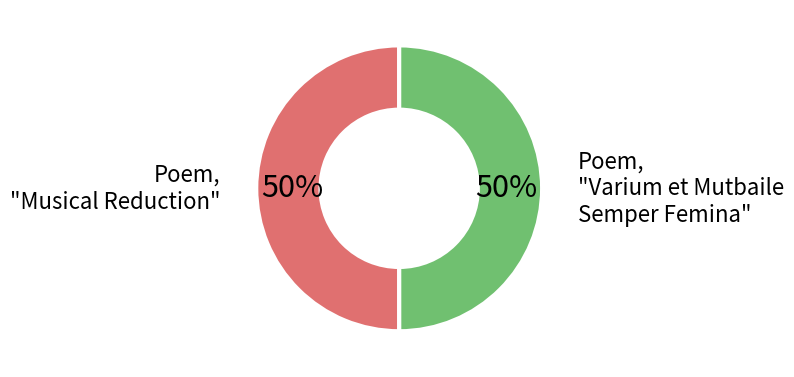

To the nearest percent, what is the average slice percentage?

50%